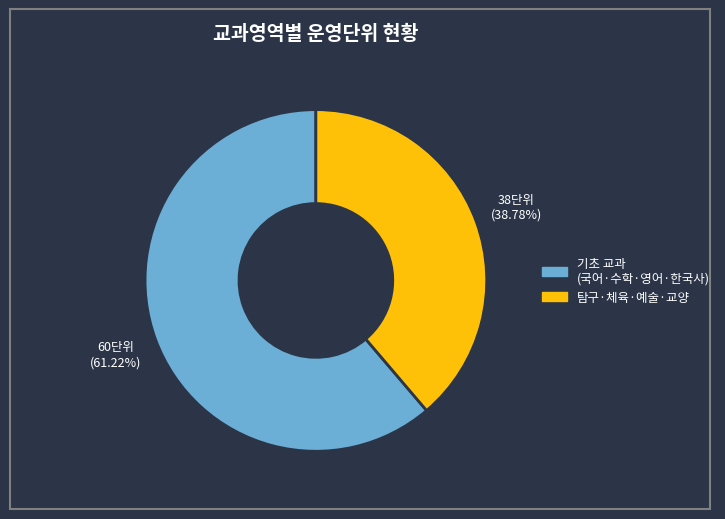

Is there a majority slice in this chart?

Yes